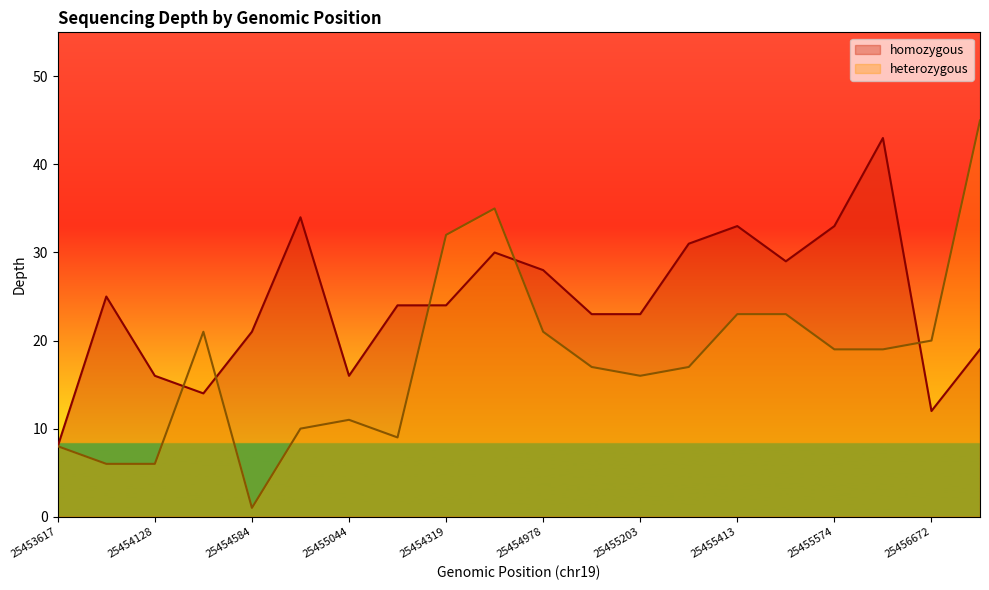

Which series ends up on top after the final intersection of homozygous and heterozygous?

heterozygous